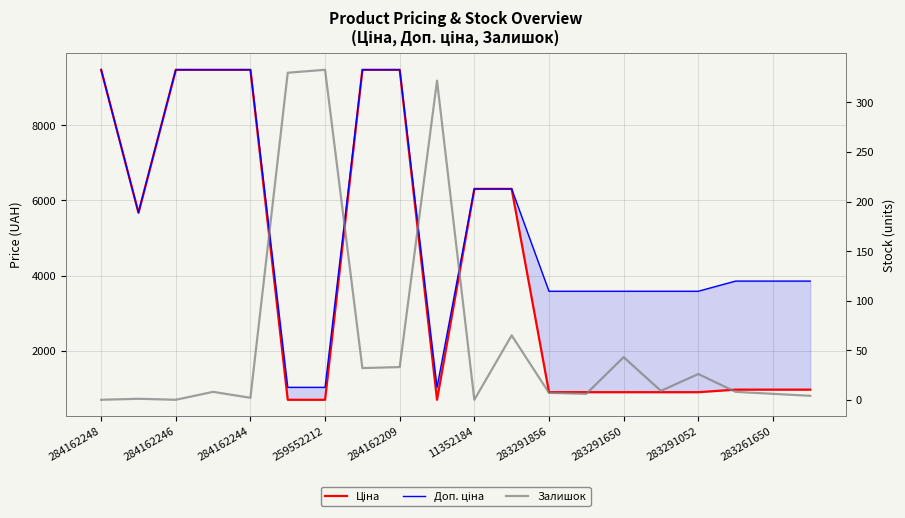

What are all the series names shown in the legend?

Ціна, Доп. ціна, Залишок